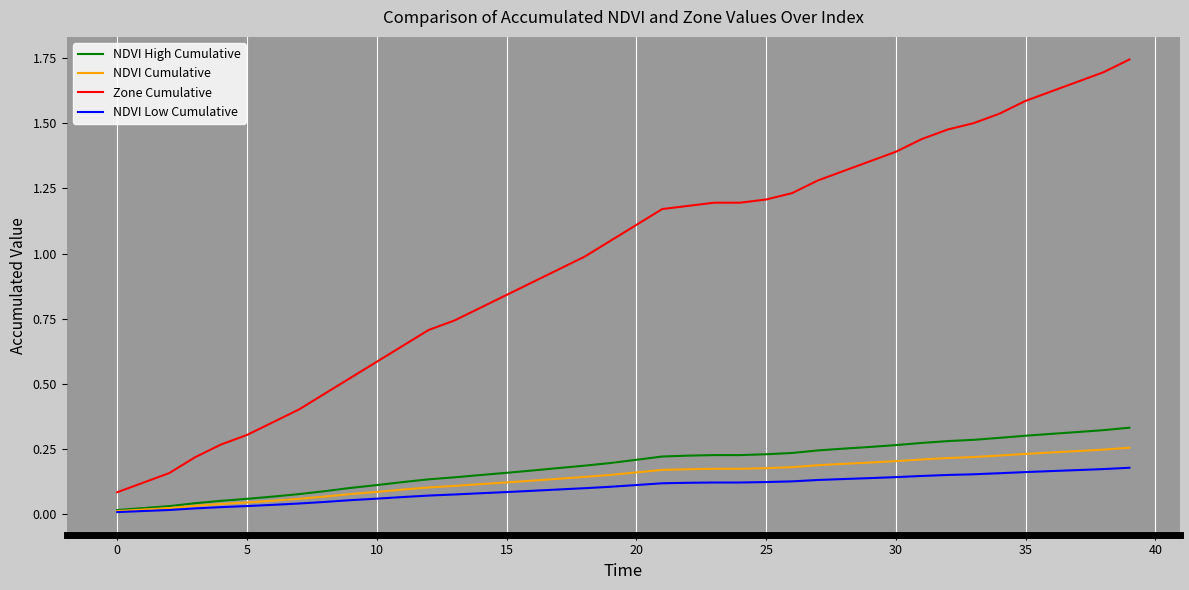

Which series has the largest total across all categories?

Zone Cumulative